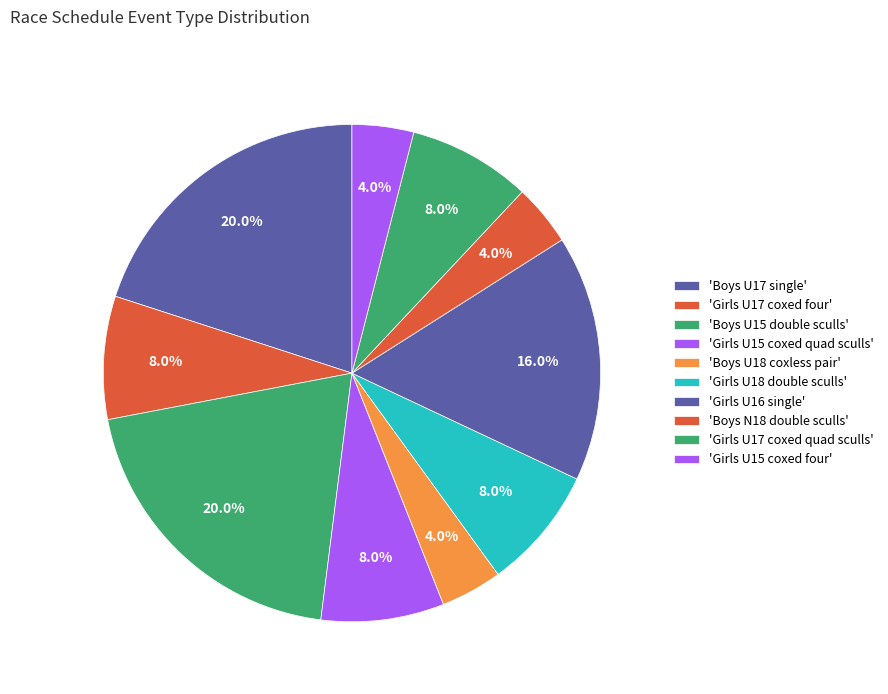

Count the number of slices in the pie.

10